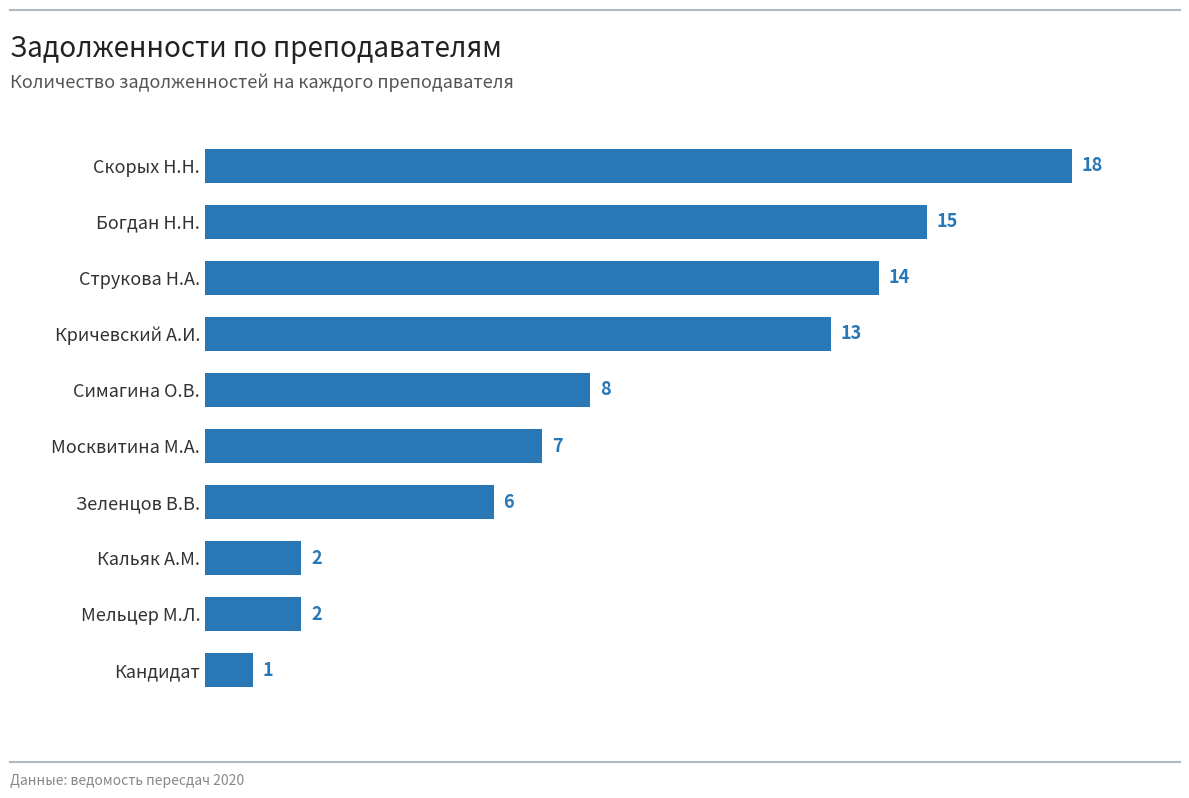

What is the sum of all values?

86